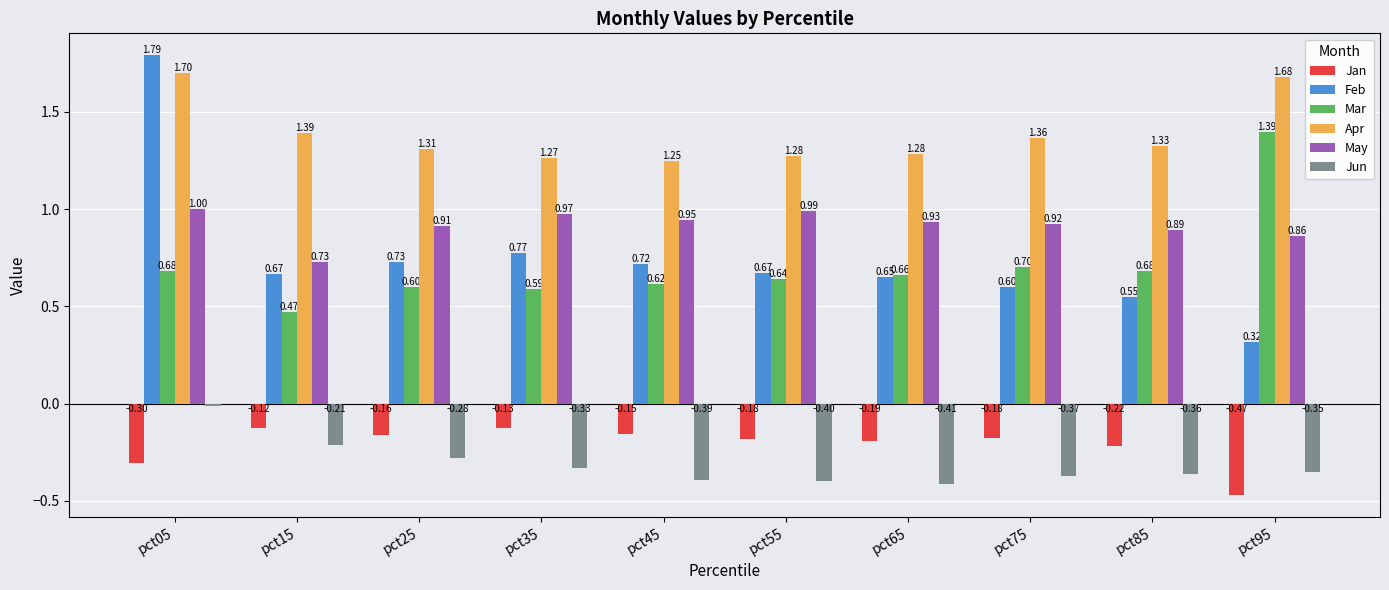

What is the difference between the second highest and second lowest values in the Apr series?

0.4